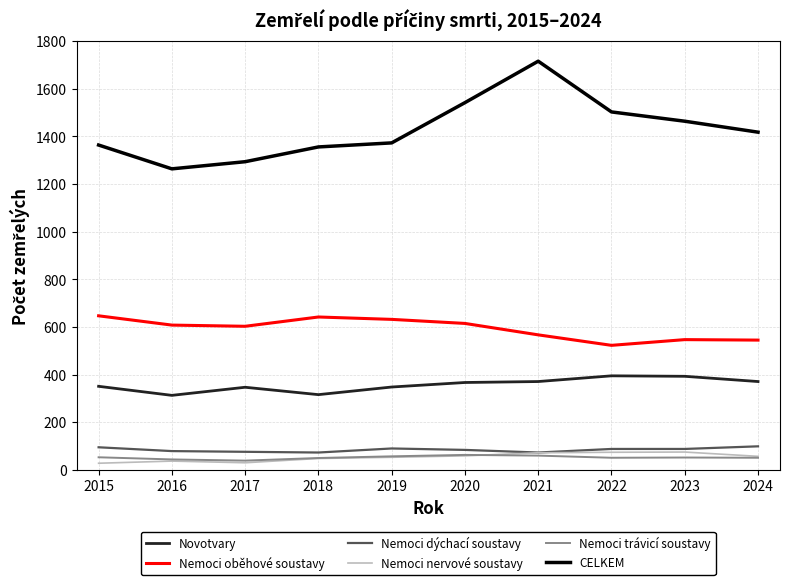

How many lines are shown in the chart?

6